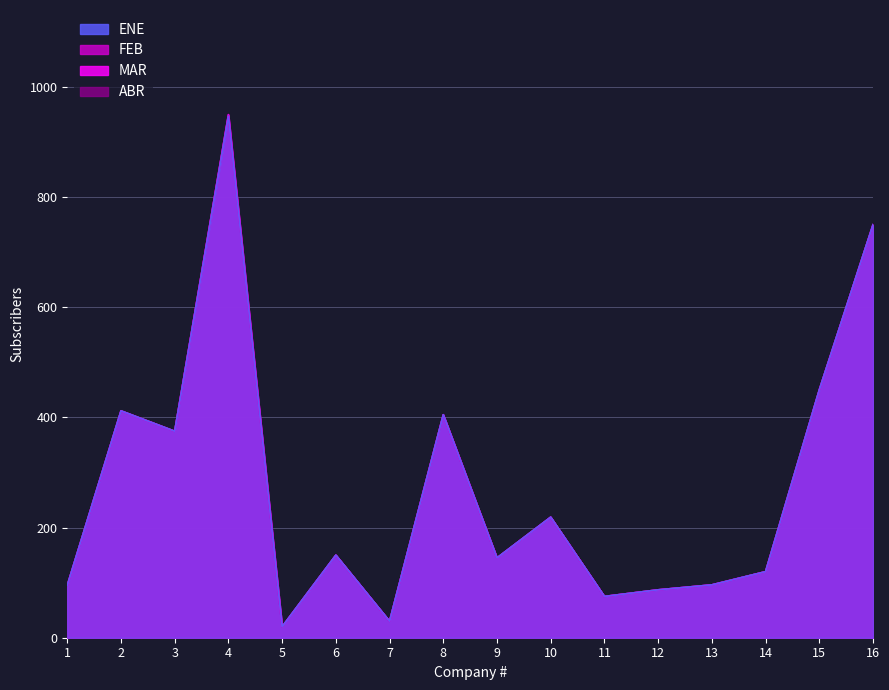

At which label does ENE reach its minimum?

5